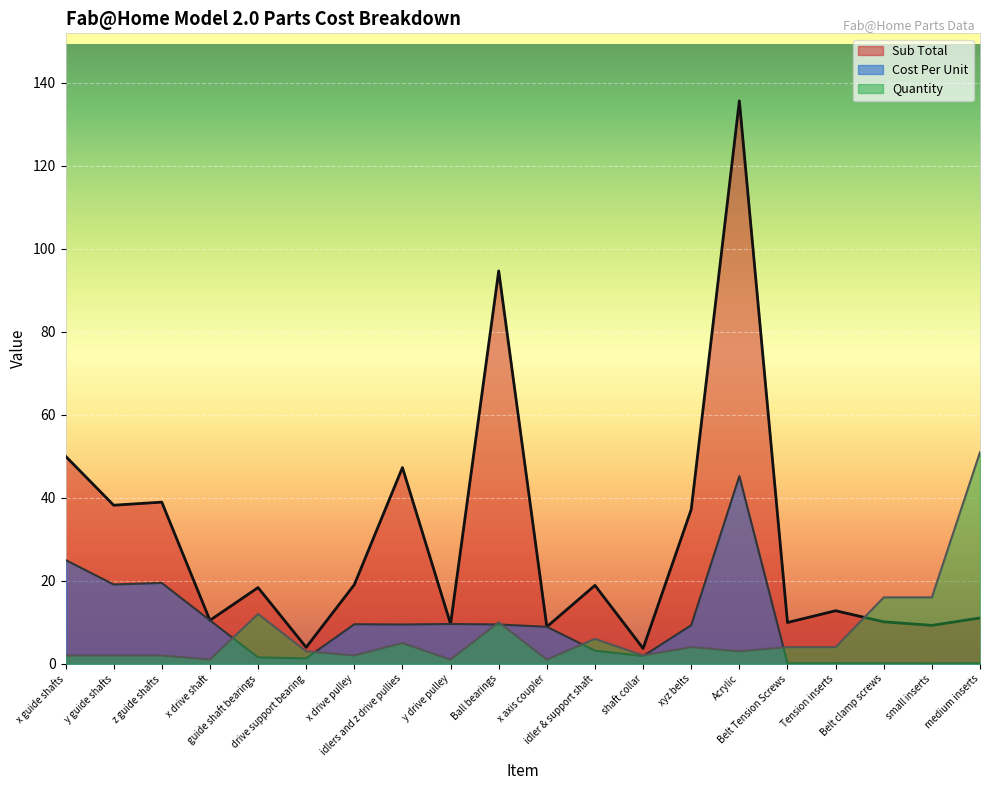

How many lines are shown in the chart?

3